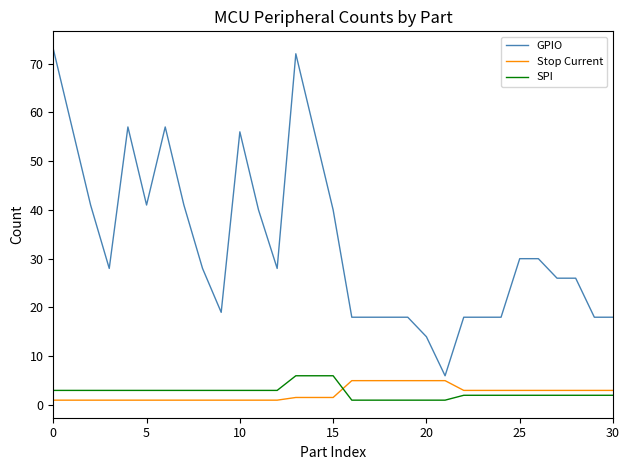

What is the highest value of the Stop Current series?

5.0